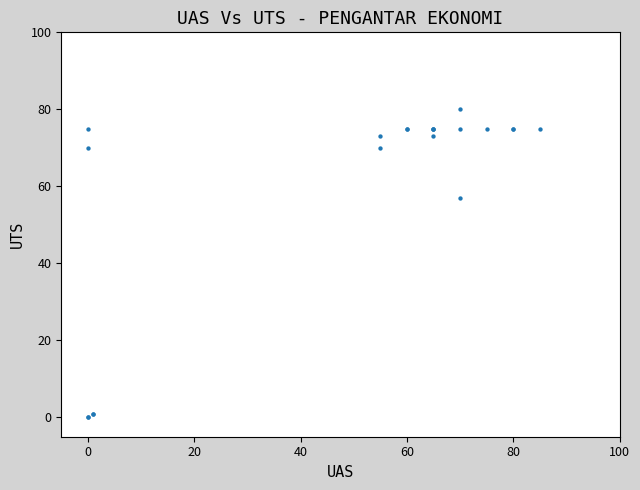

What Y value in the scatter plot is closest to 40?

57